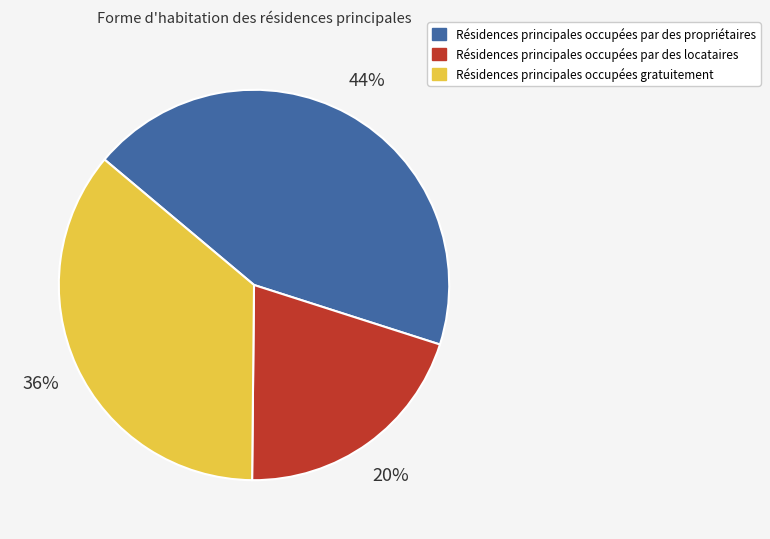

Count the number of slices in the pie.

3